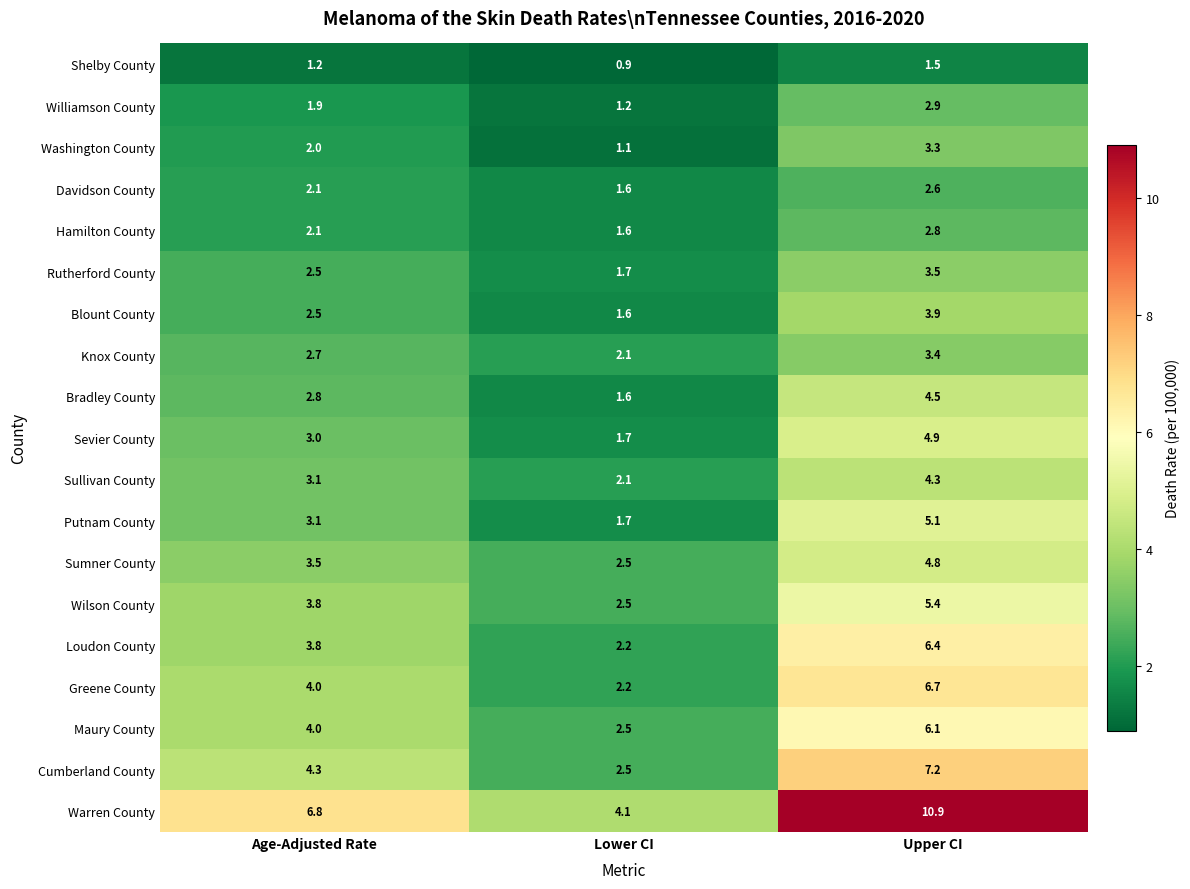

What is the spread (max minus min) of values at Upper CI?

9.4